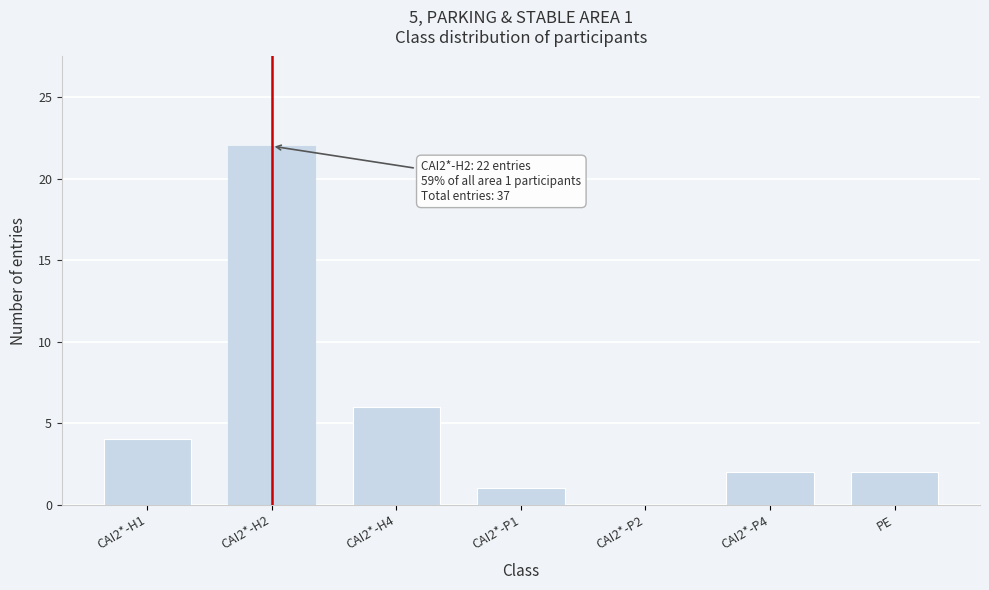

Reading right to left, what are all the values shown in this chart?

PE=2	CAI2*-P4=2	CAI2*-P2=0	CAI2*-P1=1	CAI2*-H4=6	CAI2*-H2=22	CAI2*-H1=4